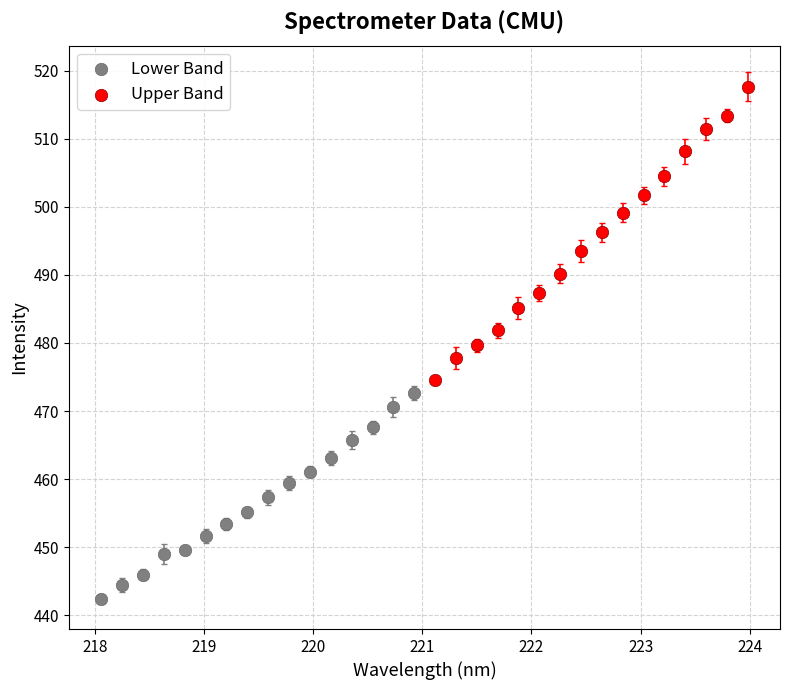

Which series reaches the minimum Y coordinate?

Lower Band